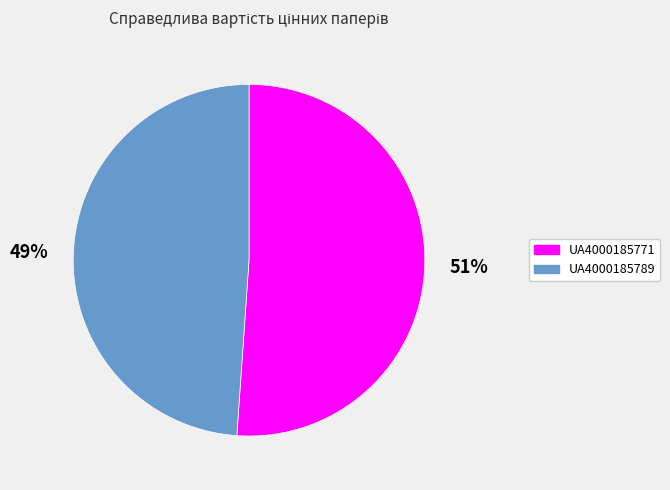

To the nearest percent, what is the difference between the largest and smallest slice percentages?

2%